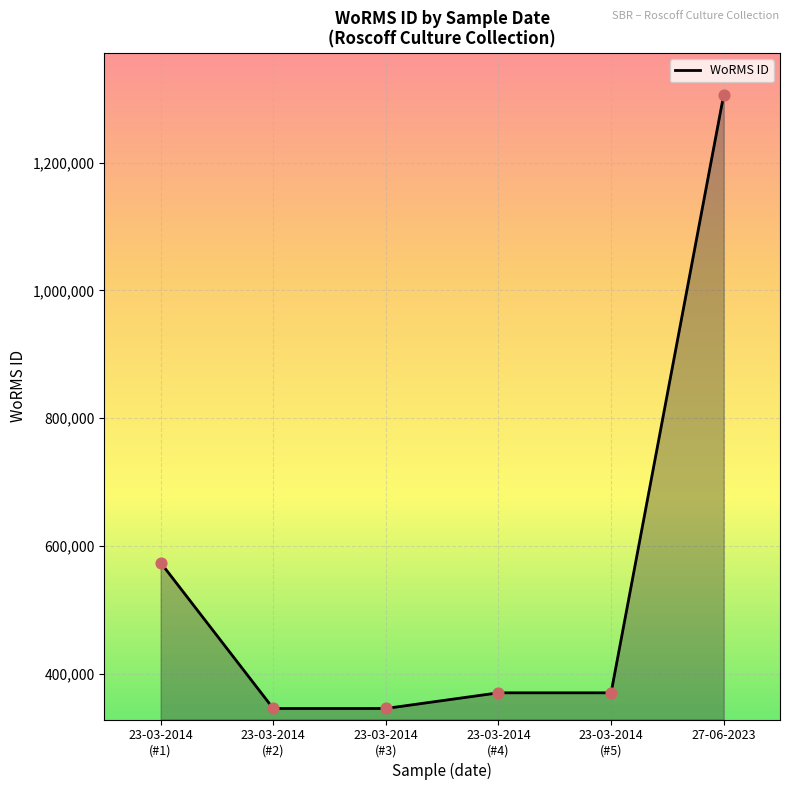

What is the change in value from 23-03-2014
(#1) to 23-03-2014
(#5)?

-203936